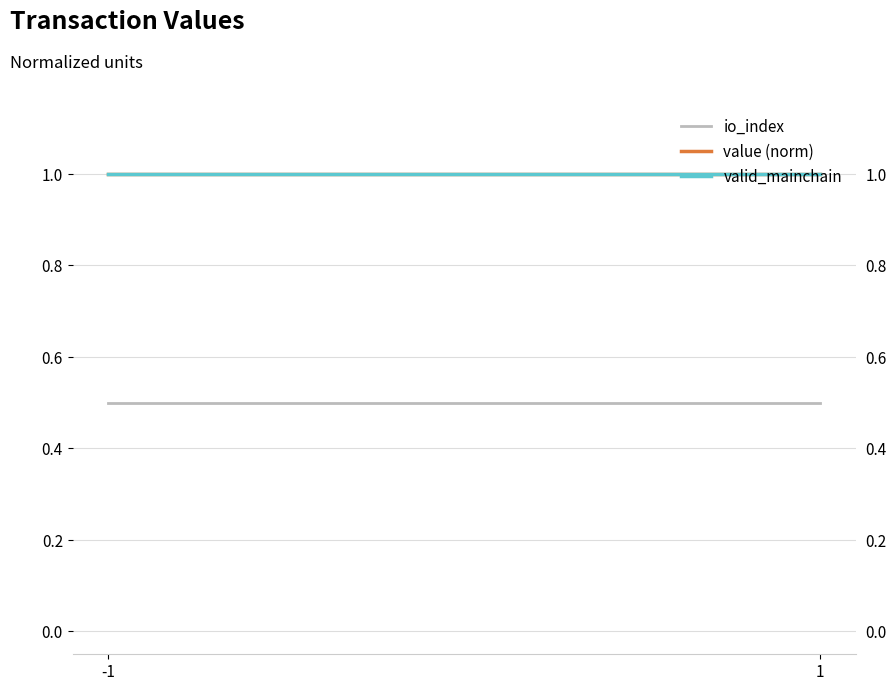

Which has a higher value, 1 or -1?

1